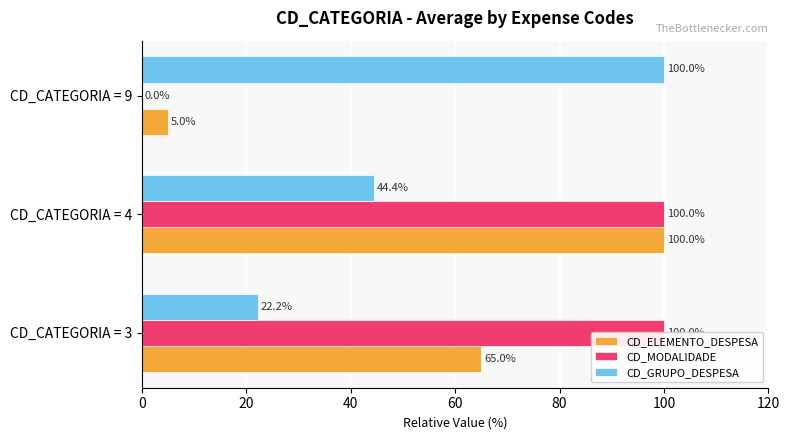

What is the greatest value displayed?

100.0